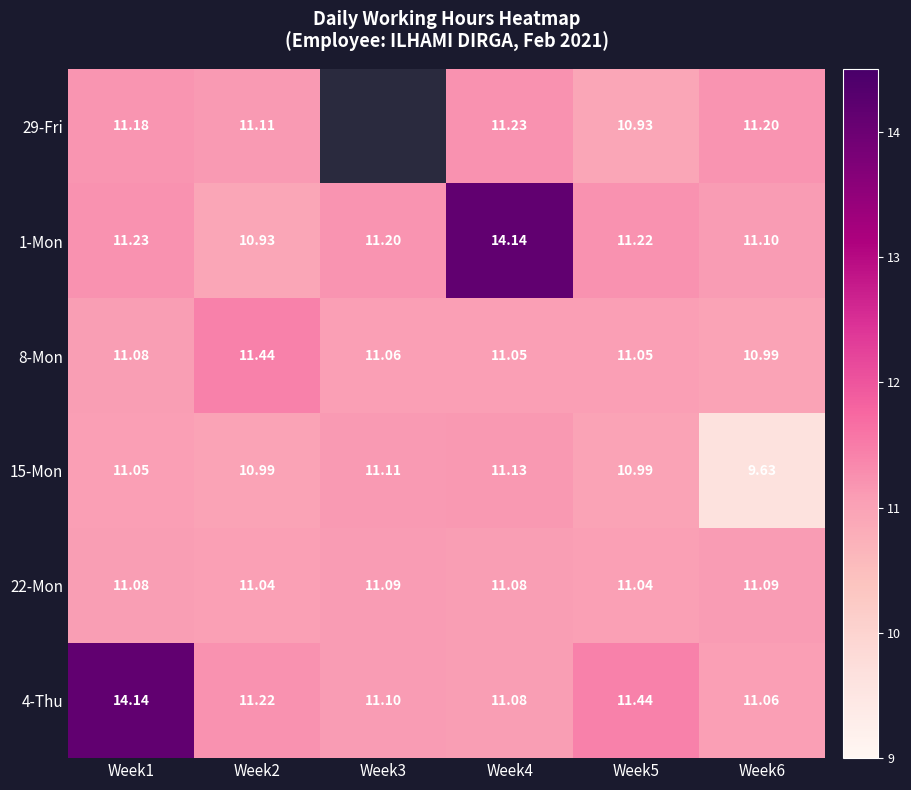

What is the average value of the 1-Mon series?

11.6